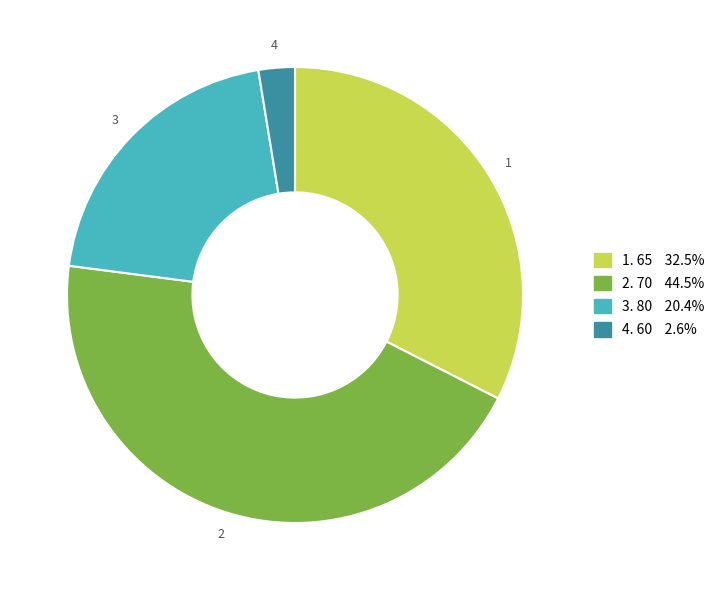

Is there any slice that represents more than half of the pie?

No